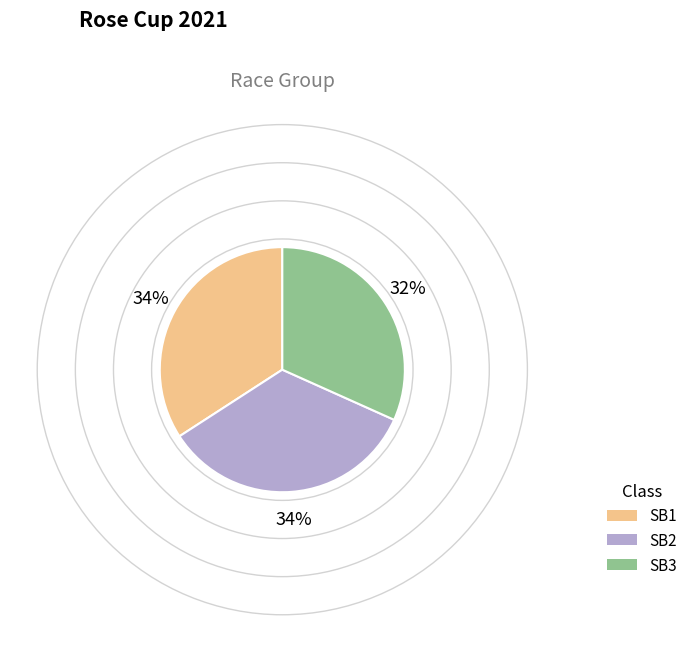

How many segments does this pie chart have?

3